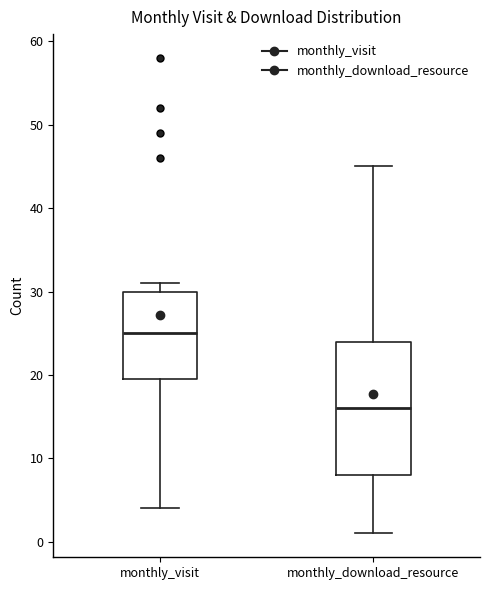

Which box's median line is the highest?

monthly_visit